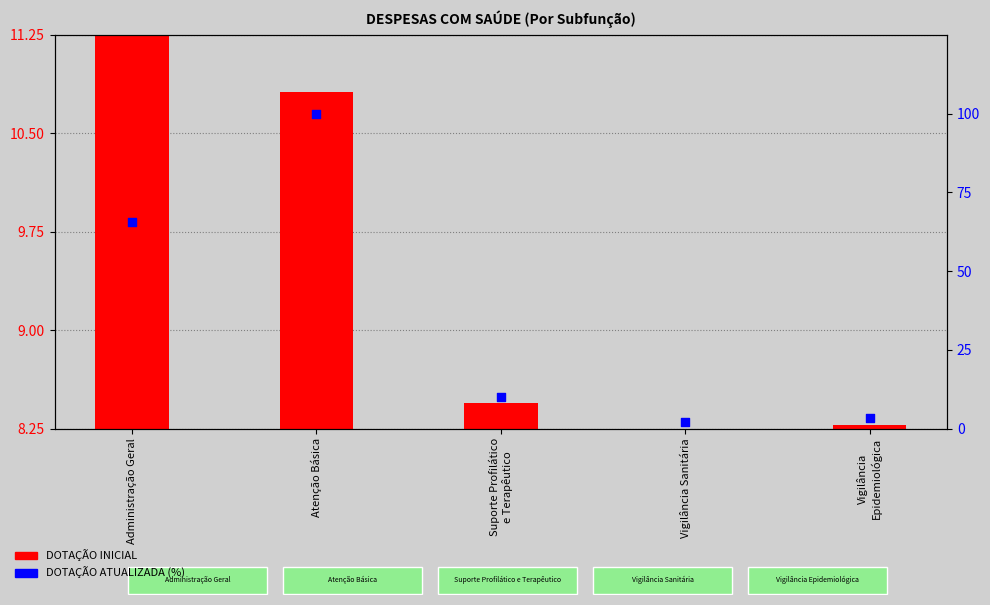

Approximately how many times larger is the value at Suporte Profilático
e Terapêutico compared to Vigilância
Epidemiológica?

3.0